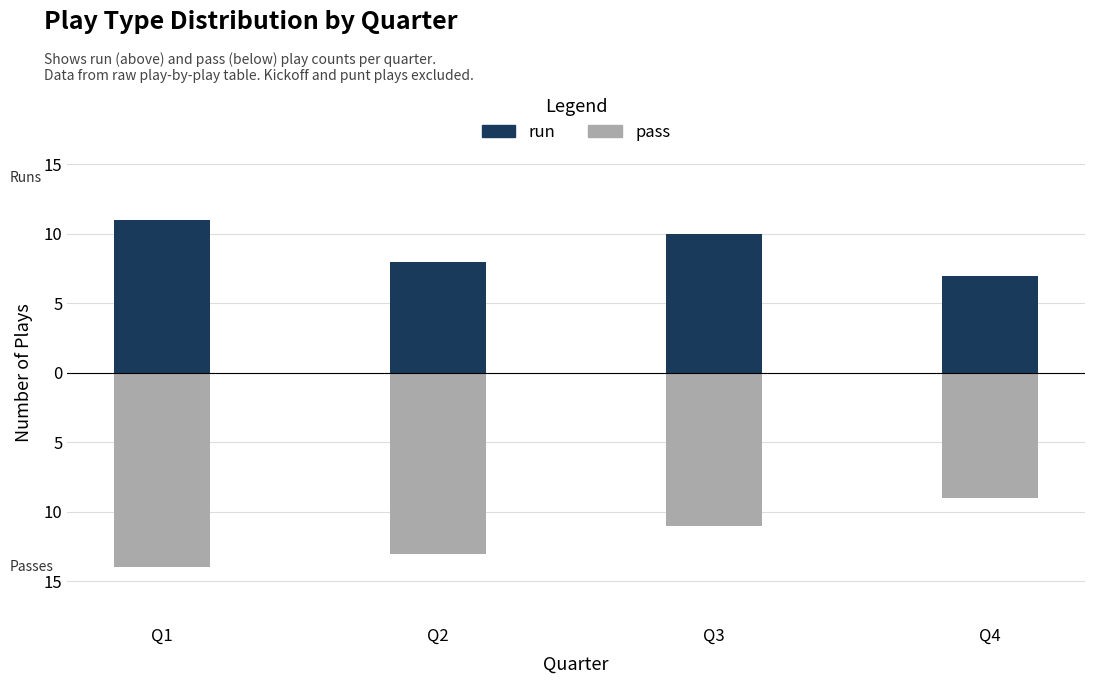

Where does the pass series first go above -11?

Q4